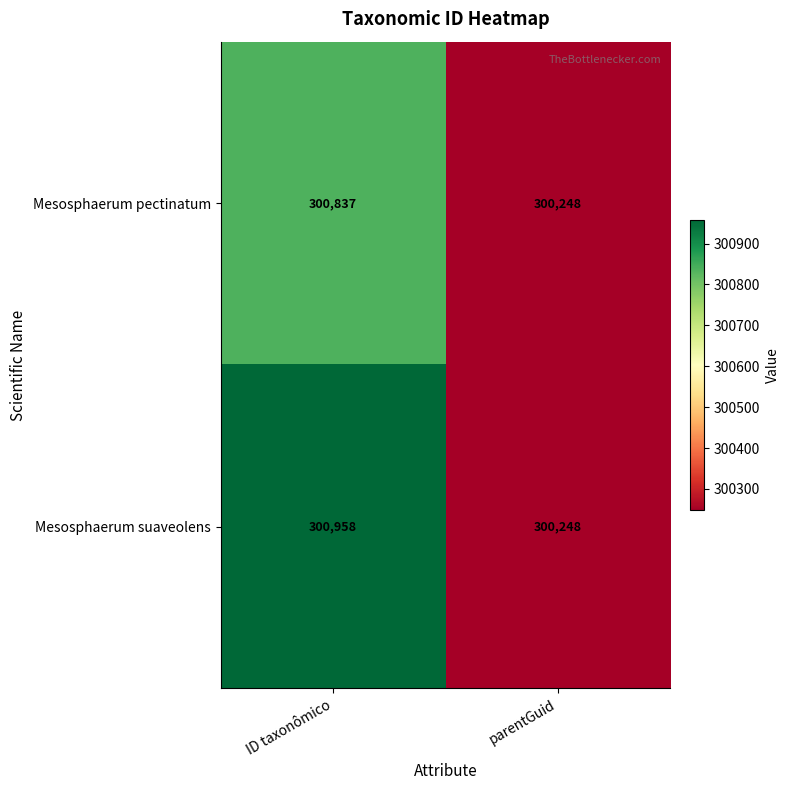

Reading left to right, transcribe all the data shown in this chart.

Mesosphaerum pectinatum: ID taxonômico=300837	parentGuid=300248
Mesosphaerum suaveolens: ID taxonômico=300958	parentGuid=300248